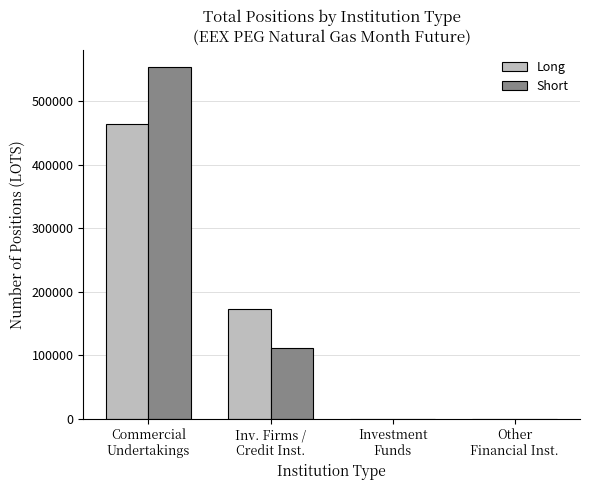

How many categories are shown in the chart?

4